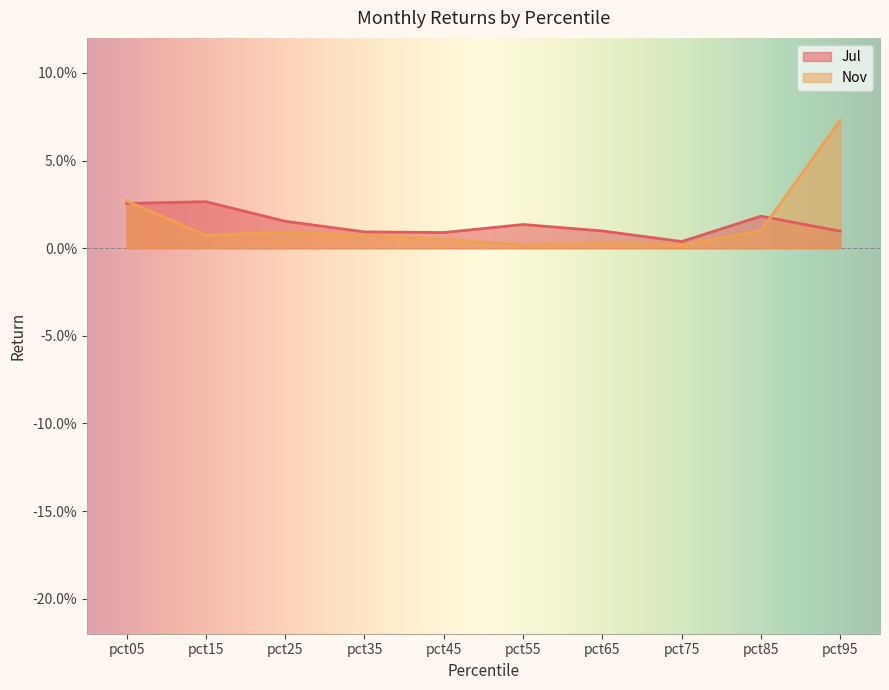

Does the chart have visible grid lines?

No